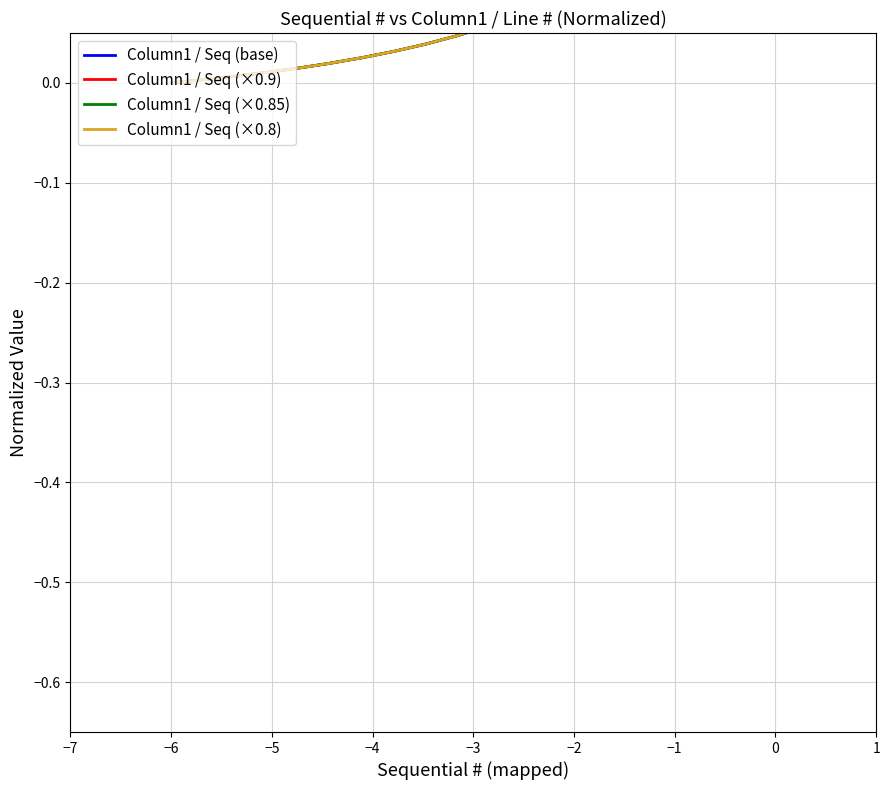

True or false: Column1 / Seq (×0.9) and Column1 / Seq (×0.85) cross at least once.

False